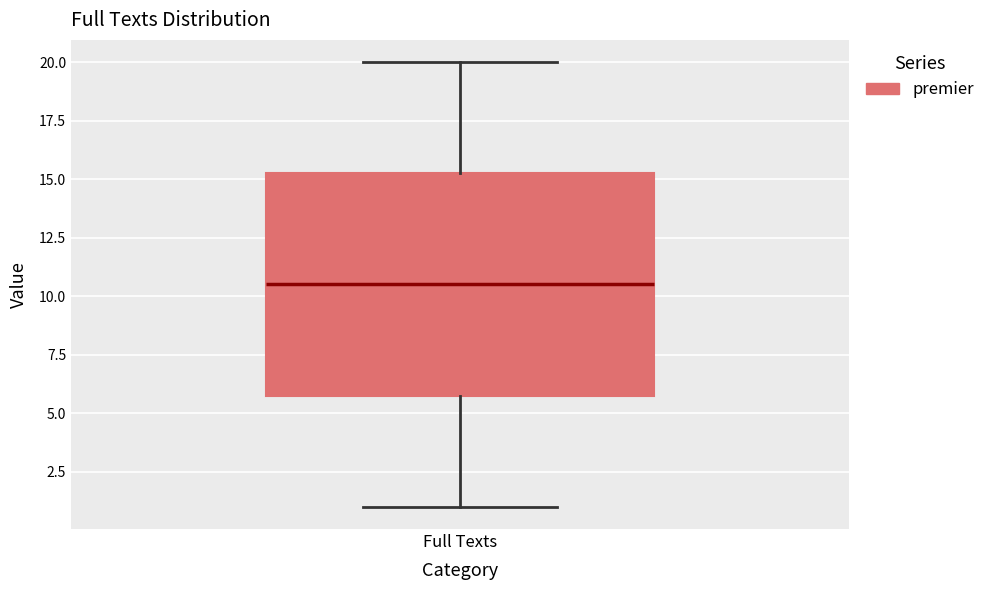

Read this box plot against the y-axis: the position of the median line, the range covered by the box, and the ends of both whiskers. The values are not printed on the chart, so give them approximately, as read against the axis.

median 10.5, box 6.0 to 15.5, whiskers 1.0 to 20.0